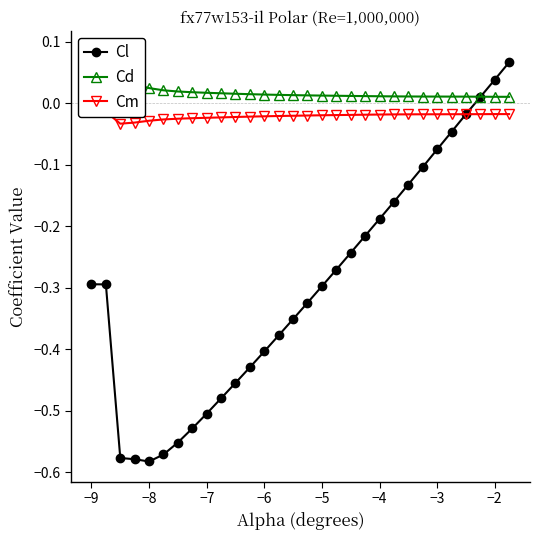

Does the chart have visible grid lines?

No